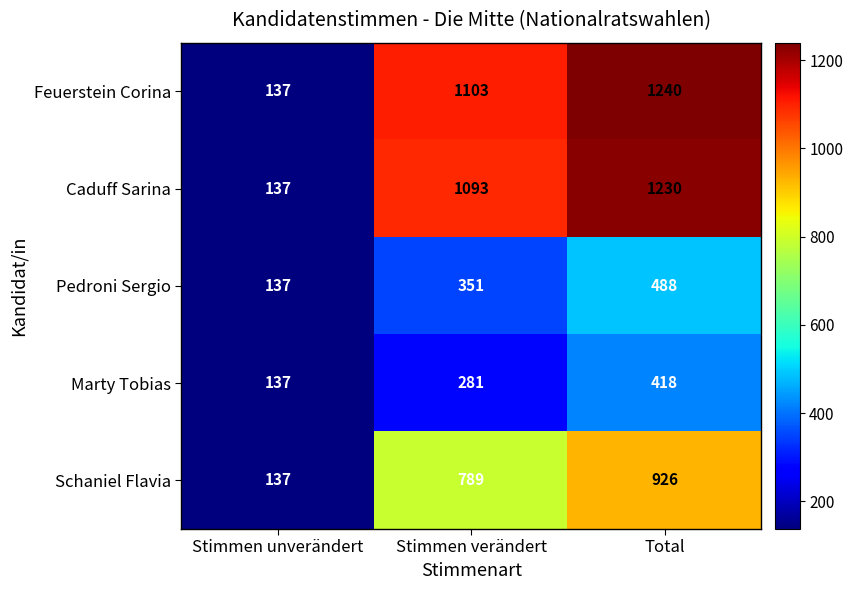

The Pedroni Sergio series shows 137 at Stimmen unverändert. True or false?

True